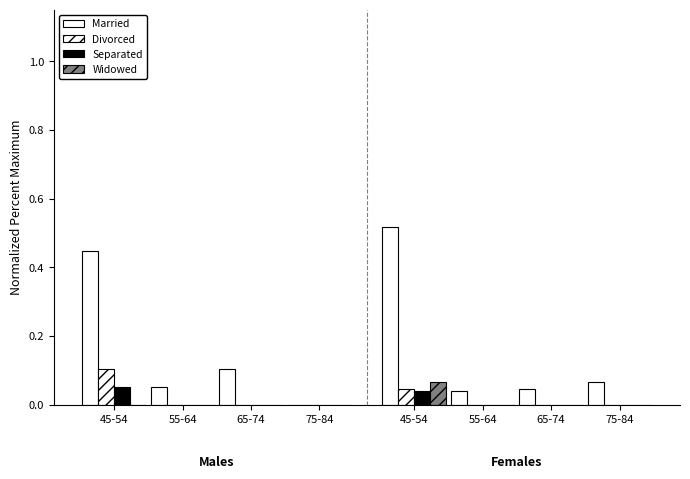

How many groups of bars are there?

8